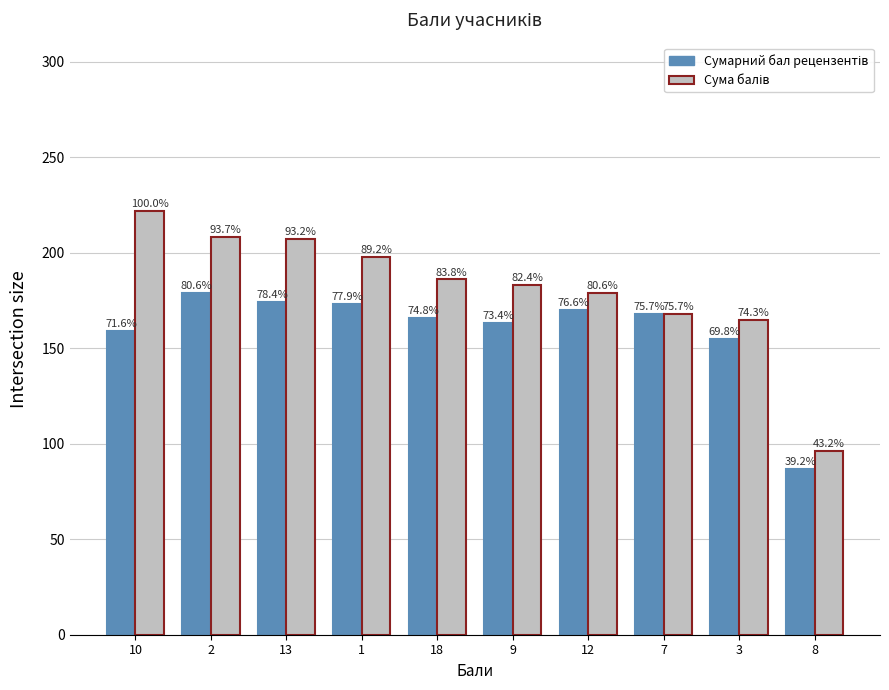

Reading left to right, what are all the values shown in this chart?

Сумарний бал рецензентів: 159	179	174	173	166	163	170	168	155	87
Сума балів: 222	208	207	198	186	183	179	168	165	96